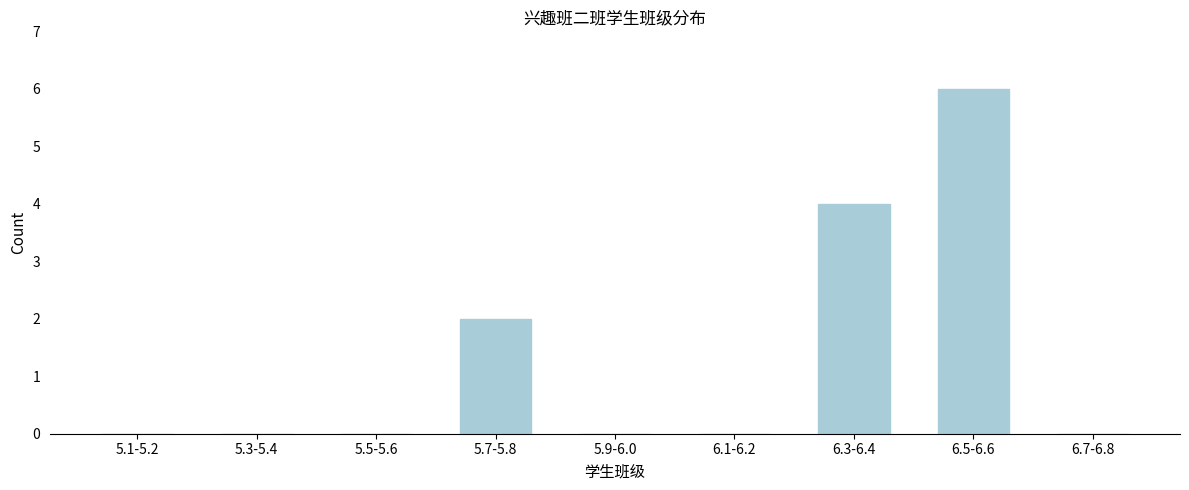

Reading right to left, transcribe all the data shown in this chart.

6.7-6.8=0	6.5-6.6=6	6.3-6.4=4	6.1-6.2=0	5.9-6.0=0	5.7-5.8=2	5.5-5.6=0	5.3-5.4=0	5.1-5.2=0